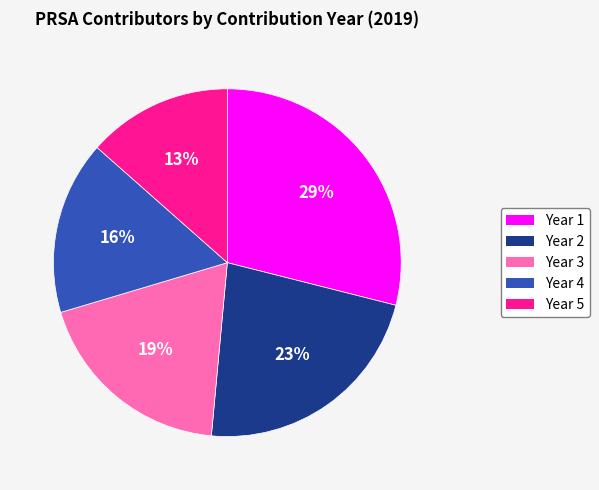

Between Year 2 and Year 5, which is larger?

Year 2